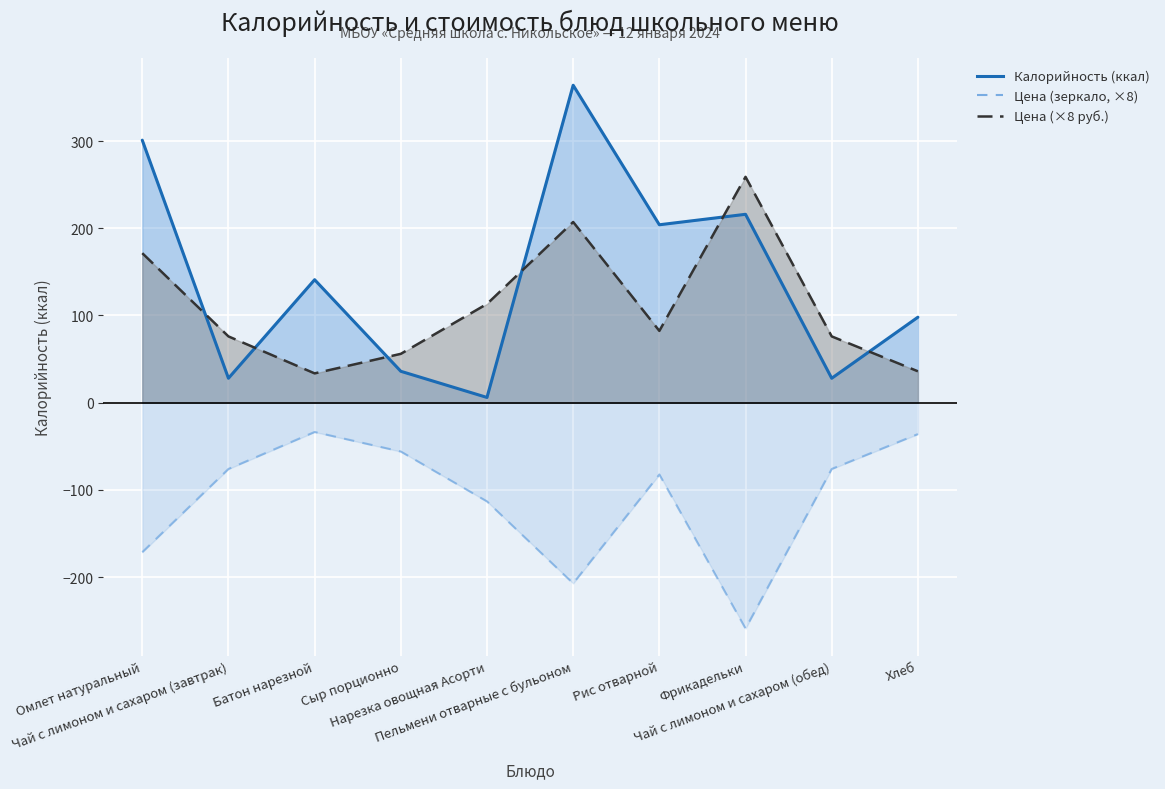

How many interior local peaks (higher than both neighbors) does the data have?

2